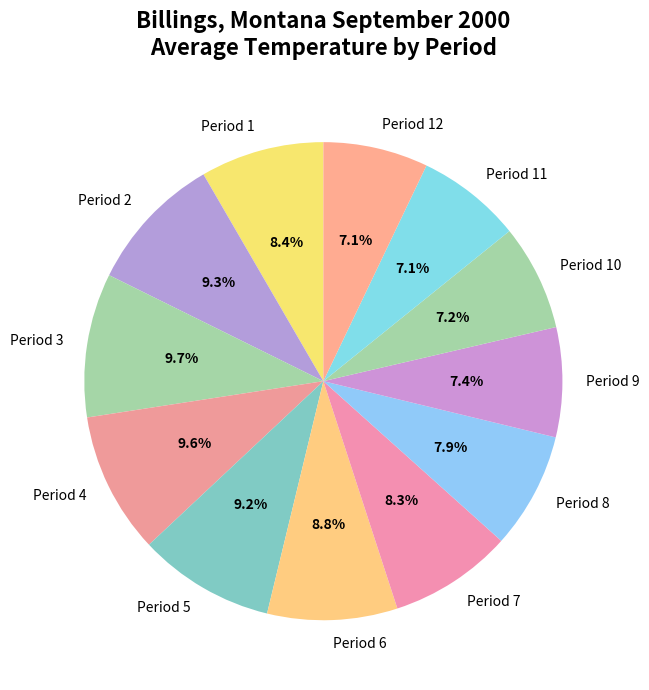

To the nearest percent, what portion does Period 11 represent?

7%